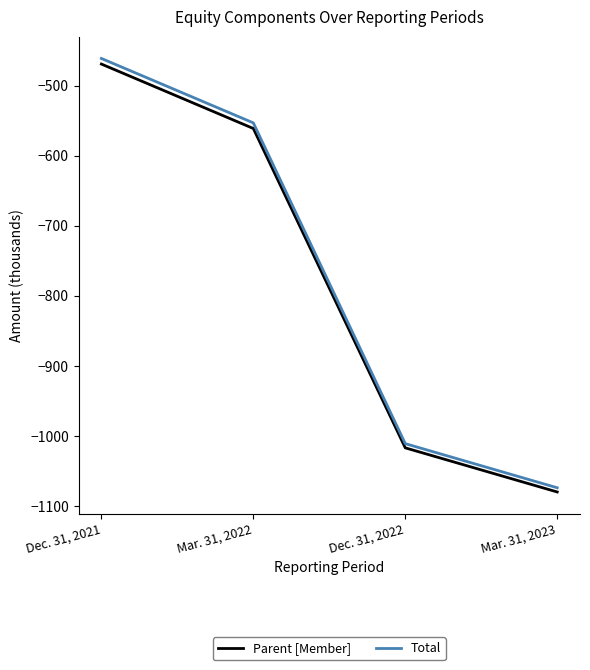

What is the difference between the second highest and minimum values in the Total series?

521